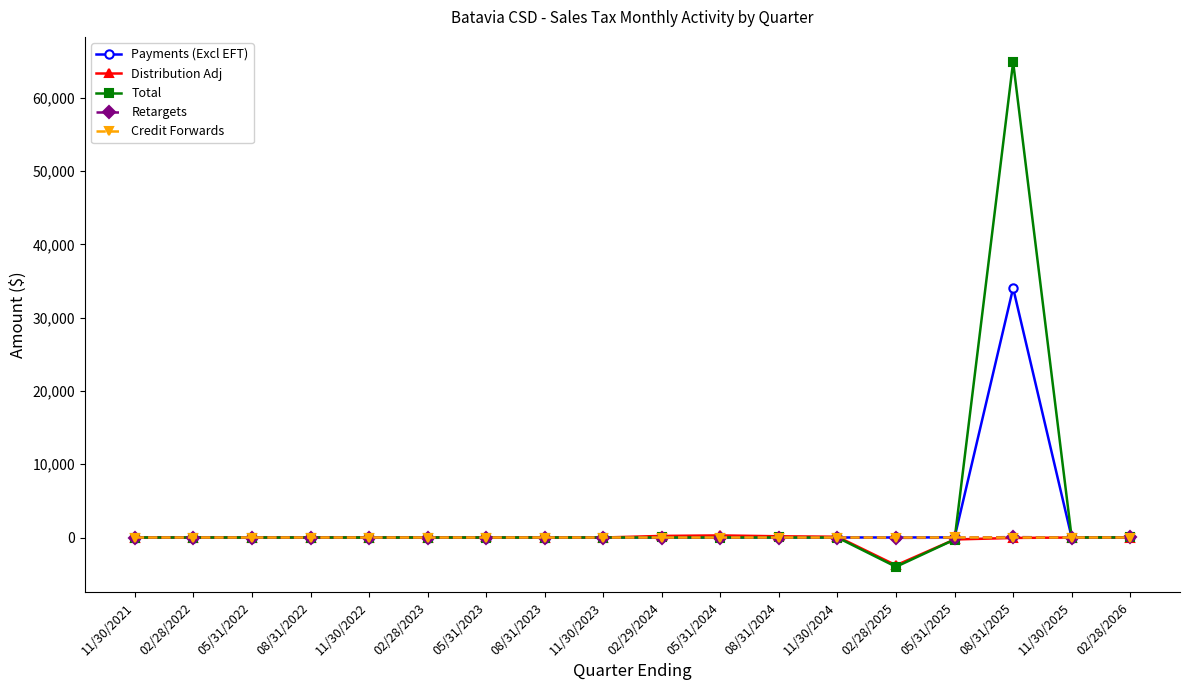

Which label corresponds to the largest value in the chart?

08/31/2025